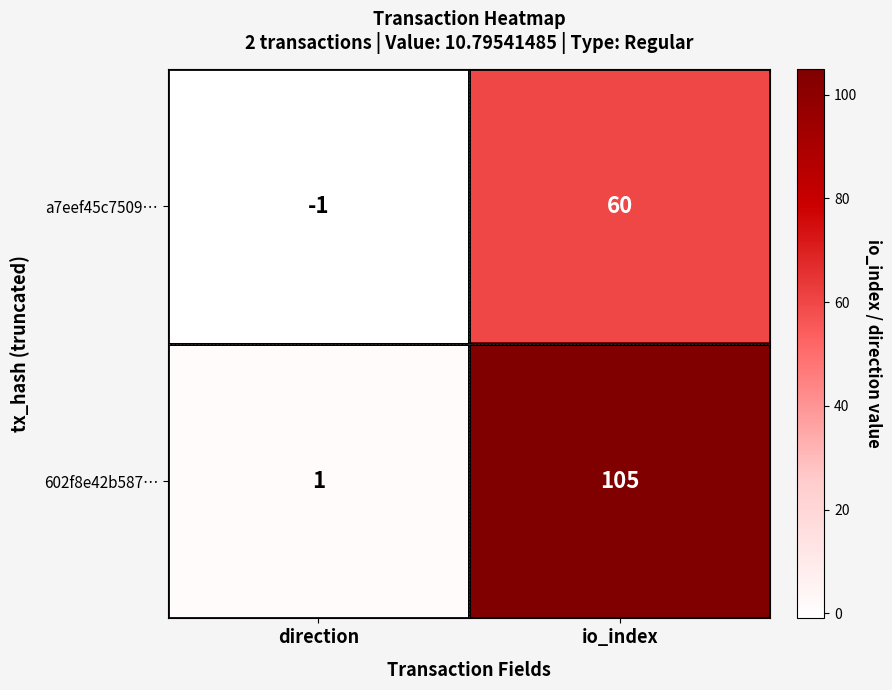

What is the approximate value of 602f8e42b587… at io_index?

105